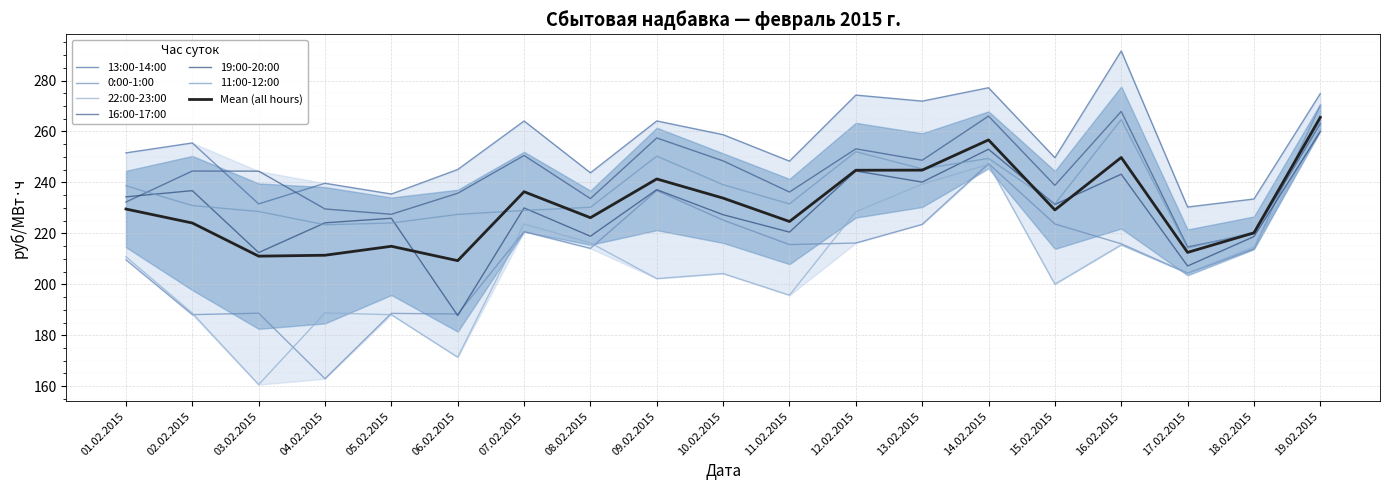

Is it true that 22:00-23:00 equals 430.2 at 19.02.2015?

False